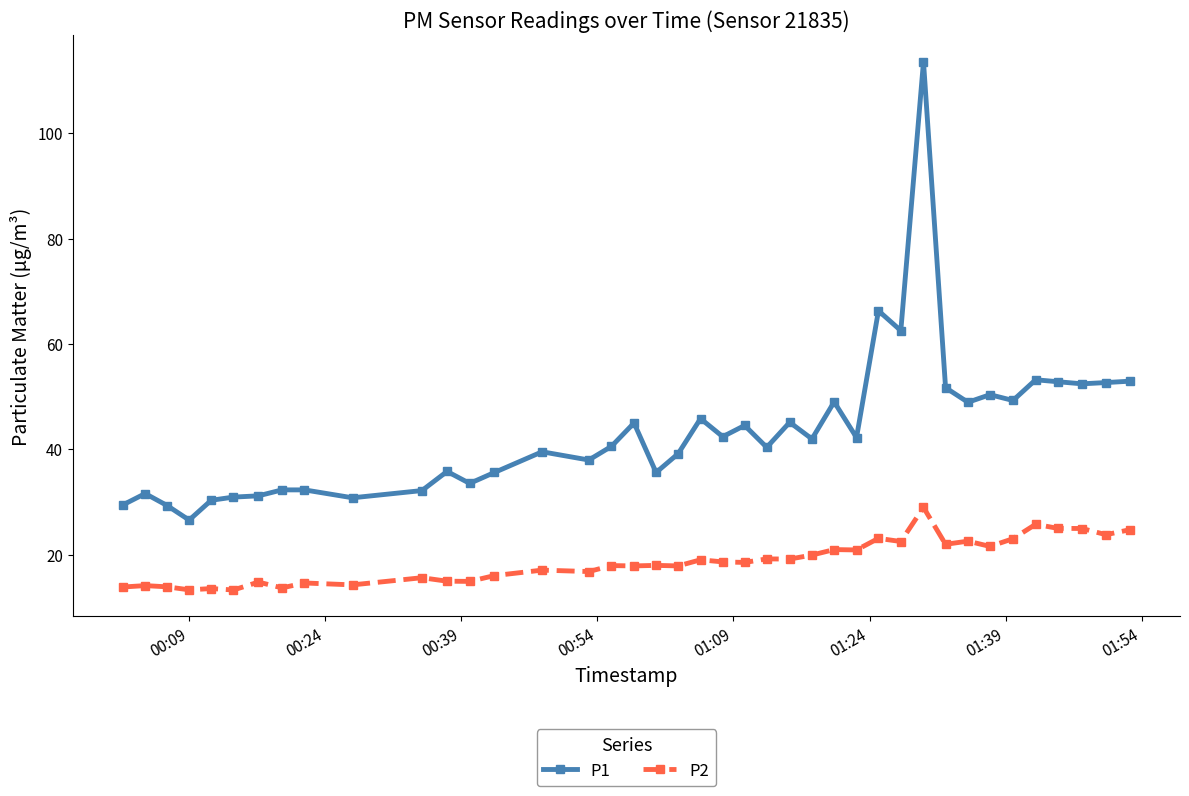

In P2, how many points are lower than both neighbors (excluding endpoints)?

15